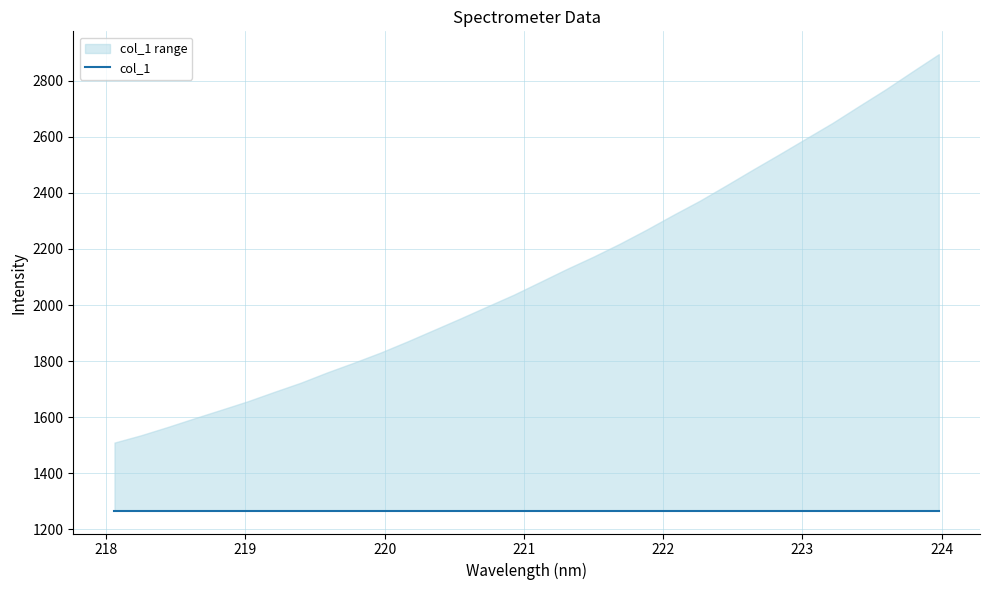

What is the sum of all values?

67514.1